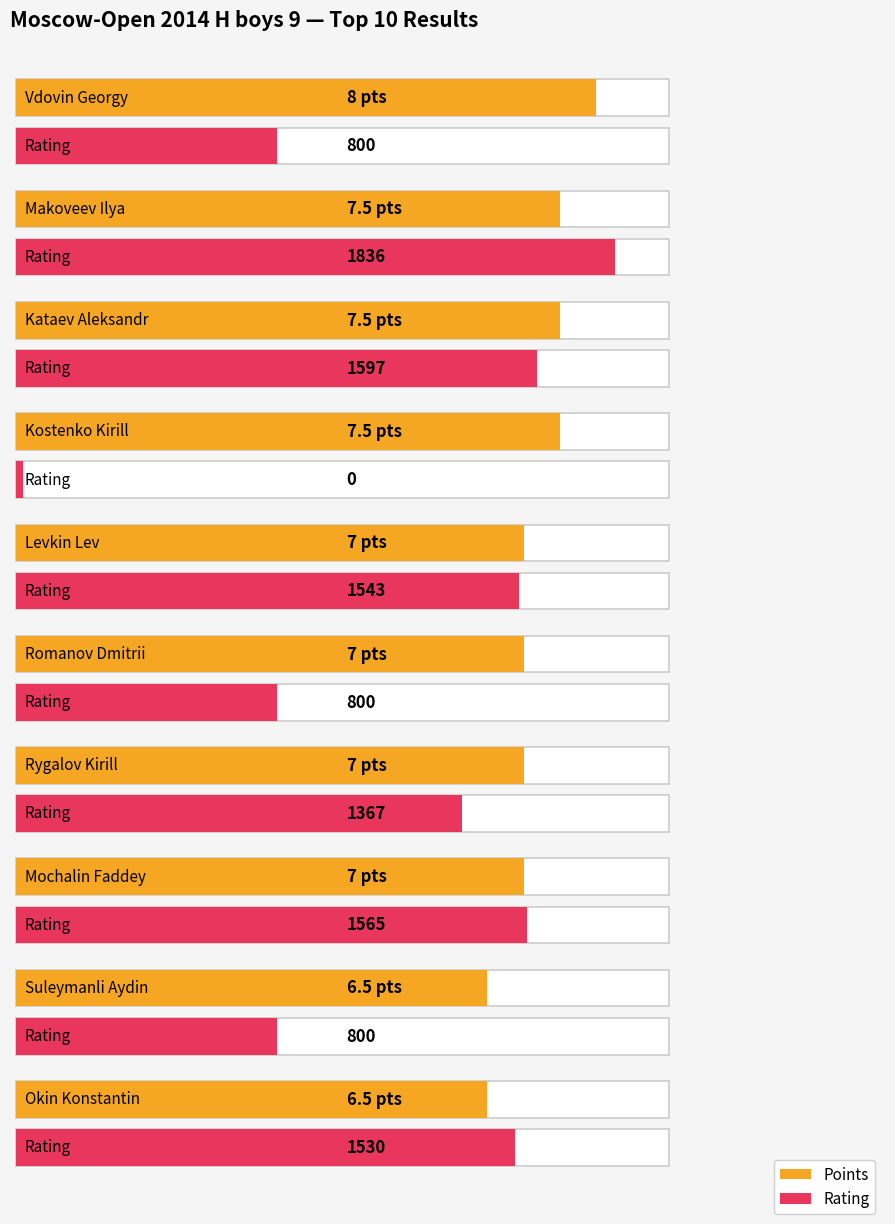

Is the value of Points at Okin Konstantin greater than the value of Rating at Mochalin Faddey?

No